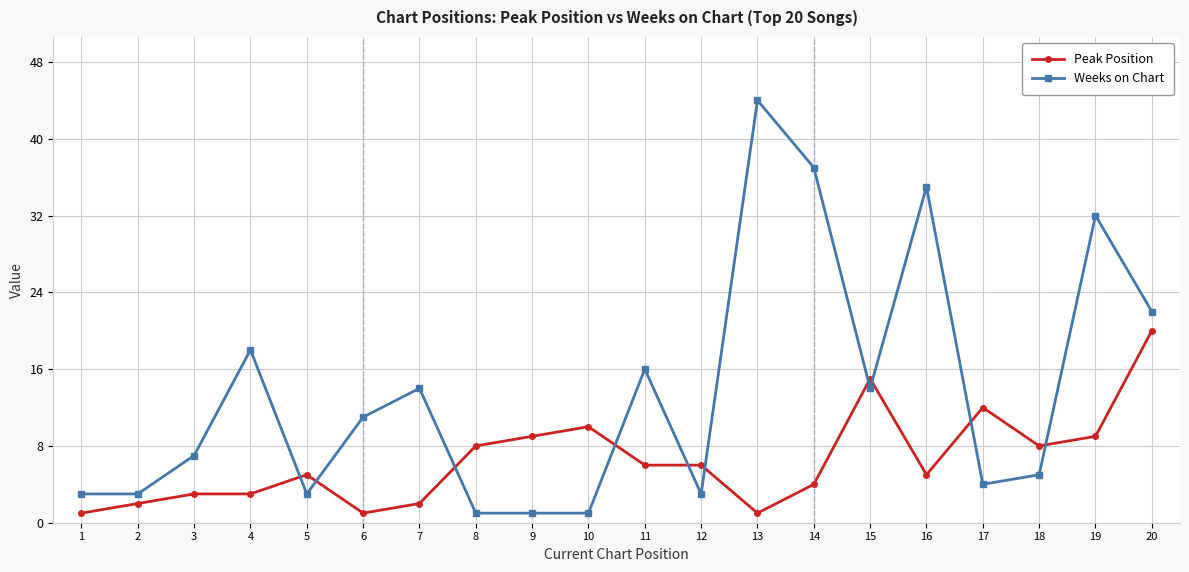

Does the chart have visible grid lines?

Yes